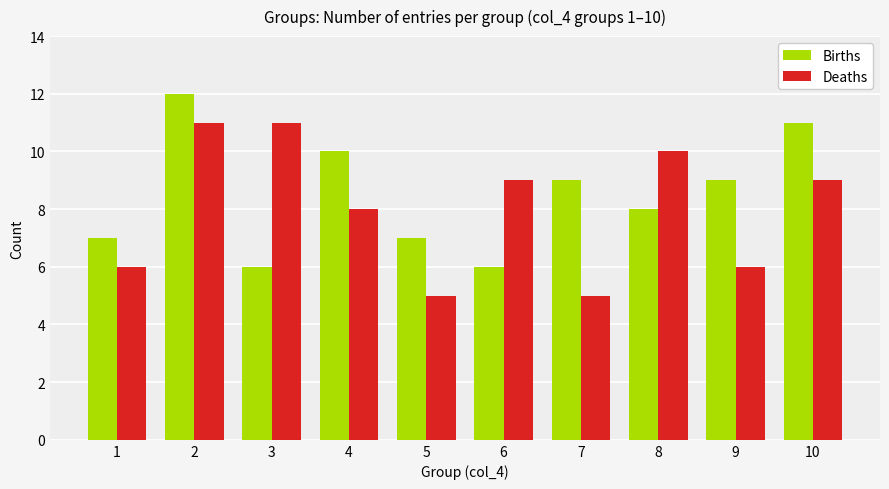

True or false: Deaths has a value of 1 at 7.

False